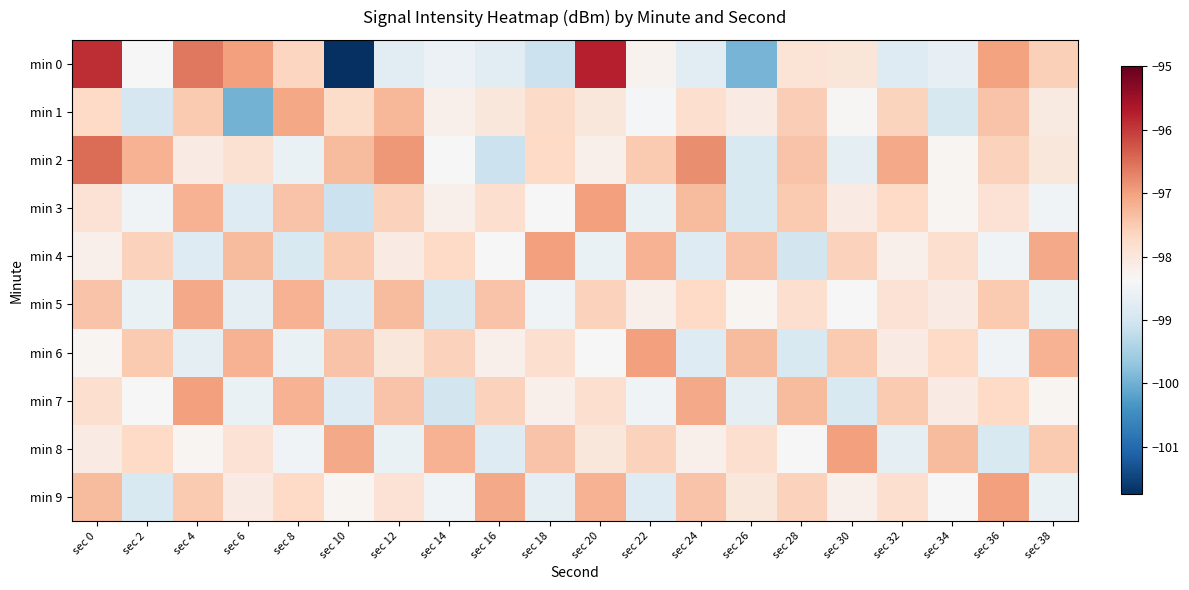

Reading left to right, what are all the values shown in this chart?

min 0: sec 0=-95.9	sec 2=-98.4	sec 4=-96.6	sec 6=-97.0	sec 8=-97.6	sec 10=-101.7	sec 12=-98.8	sec 14=-98.6	sec 16=-98.8	sec 18=-99.1	sec 20=-95.8	sec 22=-98.2	sec 24=-98.7	sec 26=-100.0	sec 28=-97.9	sec 30=-98.0	sec 32=-98.8	sec 34=-98.7	sec 36=-97.0	sec 38=-97.6
min 1: sec 0=-97.7	sec 2=-98.9	sec 4=-97.5	sec 6=-100.0	sec 8=-97.1	sec 10=-97.8	sec 12=-97.3	sec 14=-98.2	sec 16=-98.0	sec 18=-97.7	sec 20=-98.0	sec 22=-98.5	sec 24=-97.8	sec 26=-98.1	sec 28=-97.5	sec 30=-98.3	sec 32=-97.6	sec 34=-98.9	sec 36=-97.4	sec 38=-98.1
min 2: sec 0=-96.5	sec 2=-97.2	sec 4=-98.1	sec 6=-97.8	sec 8=-98.6	sec 10=-97.3	sec 12=-96.9	sec 14=-98.4	sec 16=-99.1	sec 18=-97.7	sec 20=-98.2	sec 22=-97.5	sec 24=-96.8	sec 26=-98.9	sec 28=-97.4	sec 30=-98.7	sec 32=-97.1	sec 34=-98.3	sec 36=-97.6	sec 38=-98.0
min 3: sec 0=-97.9	sec 2=-98.5	sec 4=-97.2	sec 6=-98.8	sec 8=-97.4	sec 10=-99.1	sec 12=-97.6	sec 14=-98.2	sec 16=-97.8	sec 18=-98.4	sec 20=-97.0	sec 22=-98.6	sec 24=-97.3	sec 26=-98.9	sec 28=-97.5	sec 30=-98.1	sec 32=-97.7	sec 34=-98.3	sec 36=-97.9	sec 38=-98.5
min 4: sec 0=-98.2	sec 2=-97.6	sec 4=-98.8	sec 6=-97.3	sec 8=-98.9	sec 10=-97.5	sec 12=-98.1	sec 14=-97.7	sec 16=-98.4	sec 18=-97.0	sec 20=-98.6	sec 22=-97.2	sec 24=-98.8	sec 26=-97.4	sec 28=-99.0	sec 30=-97.6	sec 32=-98.2	sec 34=-97.8	sec 36=-98.5	sec 38=-97.1
min 5: sec 0=-97.4	sec 2=-98.6	sec 4=-97.1	sec 6=-98.7	sec 8=-97.2	sec 10=-98.8	sec 12=-97.3	sec 14=-98.9	sec 16=-97.4	sec 18=-98.5	sec 20=-97.6	sec 22=-98.2	sec 24=-97.7	sec 26=-98.3	sec 28=-97.8	sec 30=-98.4	sec 32=-97.9	sec 34=-98.1	sec 36=-97.5	sec 38=-98.6
min 6: sec 0=-98.3	sec 2=-97.5	sec 4=-98.7	sec 6=-97.2	sec 8=-98.6	sec 10=-97.4	sec 12=-98.0	sec 14=-97.6	sec 16=-98.2	sec 18=-97.8	sec 20=-98.4	sec 22=-97.0	sec 24=-98.8	sec 26=-97.3	sec 28=-98.9	sec 30=-97.5	sec 32=-98.1	sec 34=-97.7	sec 36=-98.5	sec 38=-97.2
min 7: sec 0=-97.8	sec 2=-98.4	sec 4=-97.0	sec 6=-98.6	sec 8=-97.2	sec 10=-98.8	sec 12=-97.4	sec 14=-99.0	sec 16=-97.6	sec 18=-98.2	sec 20=-97.8	sec 22=-98.5	sec 24=-97.1	sec 26=-98.7	sec 28=-97.3	sec 30=-98.9	sec 32=-97.5	sec 34=-98.1	sec 36=-97.7	sec 38=-98.3
min 8: sec 0=-98.1	sec 2=-97.7	sec 4=-98.3	sec 6=-97.9	sec 8=-98.5	sec 10=-97.1	sec 12=-98.6	sec 14=-97.2	sec 16=-98.8	sec 18=-97.4	sec 20=-98.0	sec 22=-97.6	sec 24=-98.2	sec 26=-97.8	sec 28=-98.4	sec 30=-97.0	sec 32=-98.7	sec 34=-97.3	sec 36=-98.9	sec 38=-97.5
min 9: sec 0=-97.3	sec 2=-98.9	sec 4=-97.5	sec 6=-98.1	sec 8=-97.7	sec 10=-98.3	sec 12=-97.9	sec 14=-98.5	sec 16=-97.1	sec 18=-98.7	sec 20=-97.2	sec 22=-98.8	sec 24=-97.4	sec 26=-98.0	sec 28=-97.6	sec 30=-98.2	sec 32=-97.8	sec 34=-98.4	sec 36=-97.0	sec 38=-98.6